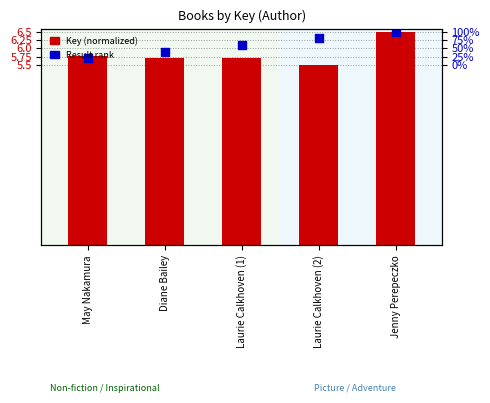

Which series contains the highest Y value?

Key (normalized)